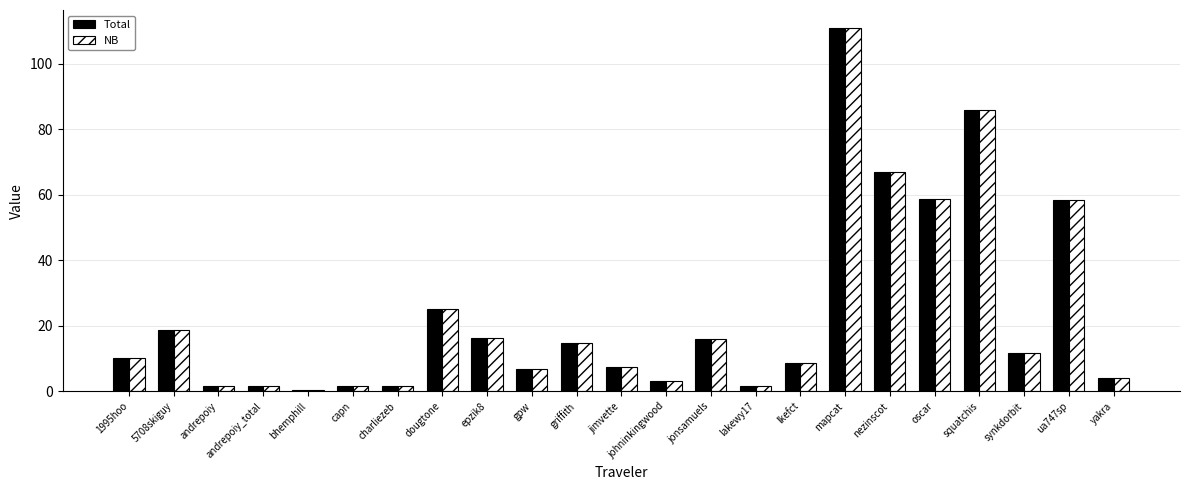

What are all the series names shown in the legend?

Total, NB